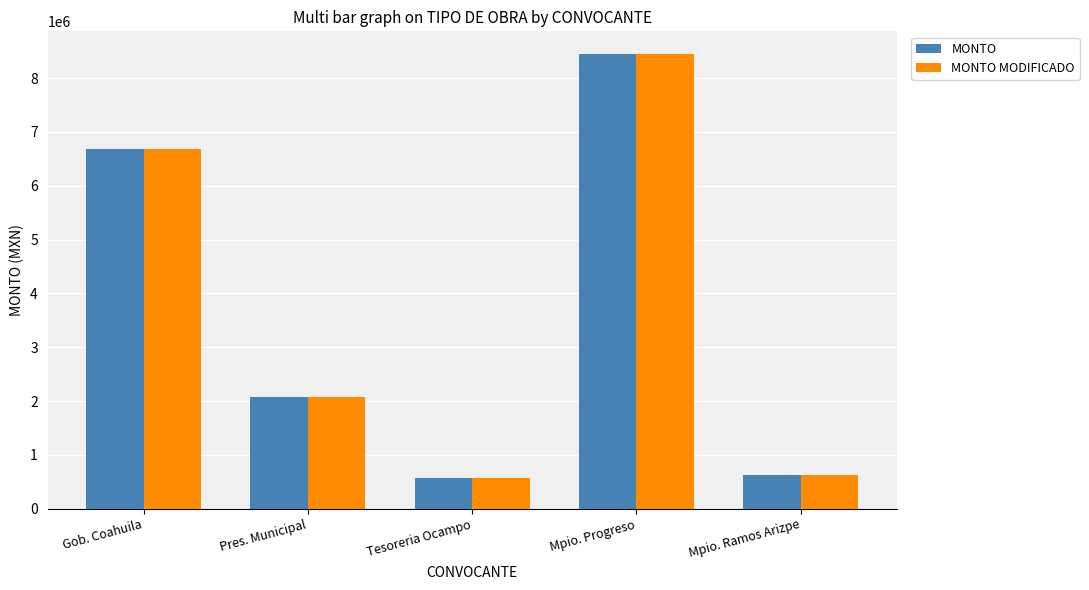

How many groups of bars are there?

5